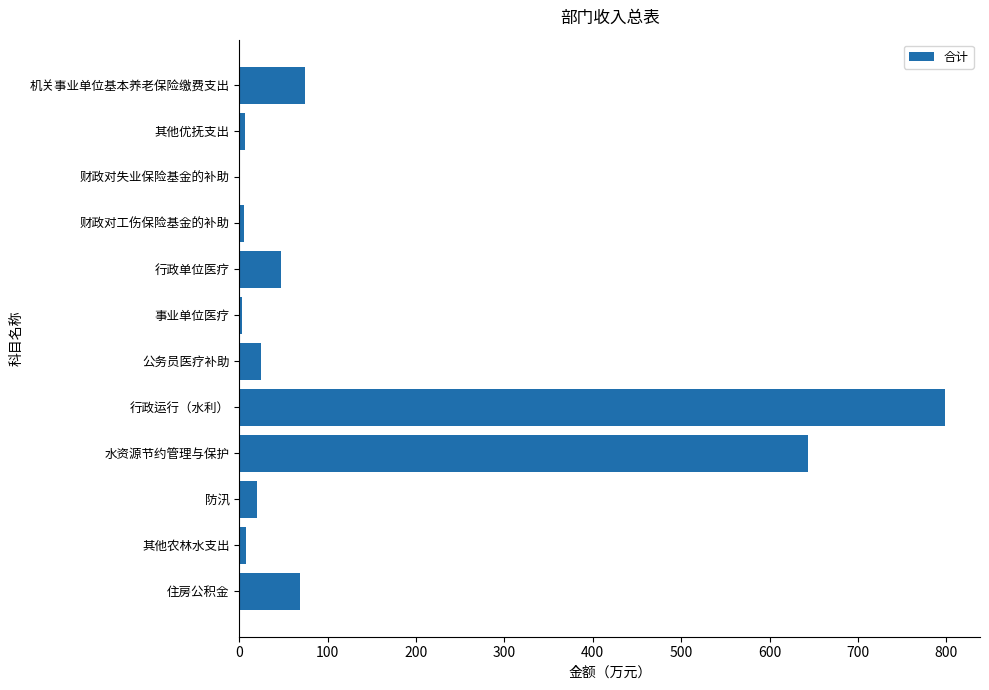

What is the sum of all values?

1700.1